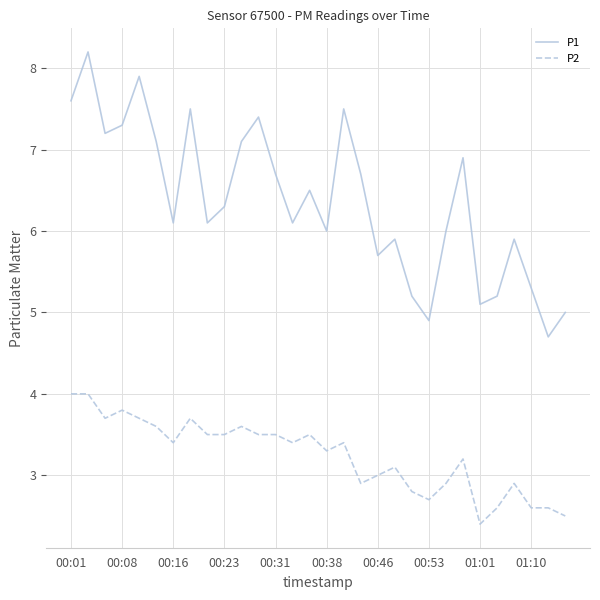

What is the difference between the maximum and minimum values in the P2 series?

1.6